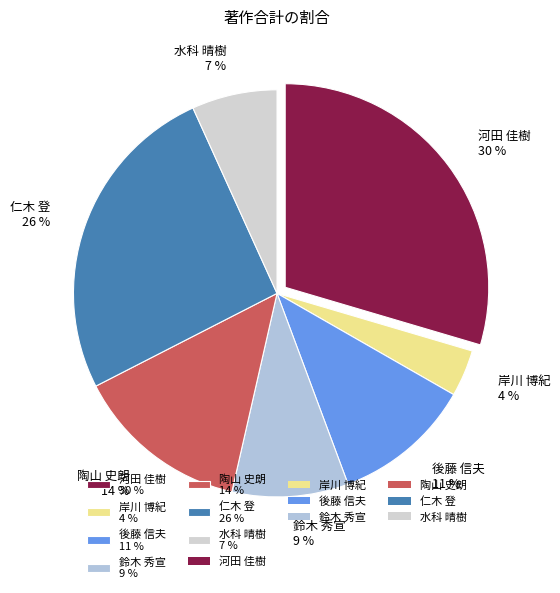

Which category has the biggest portion of the pie?

河田 佳樹